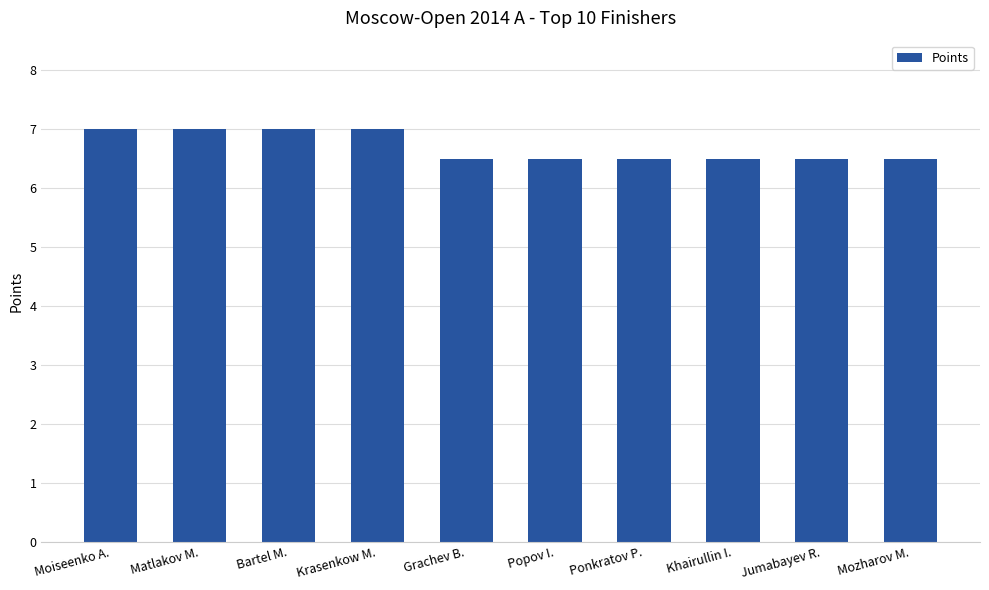

What is the difference between the values at Ponkratov P. and Matlakov M.?

0.5